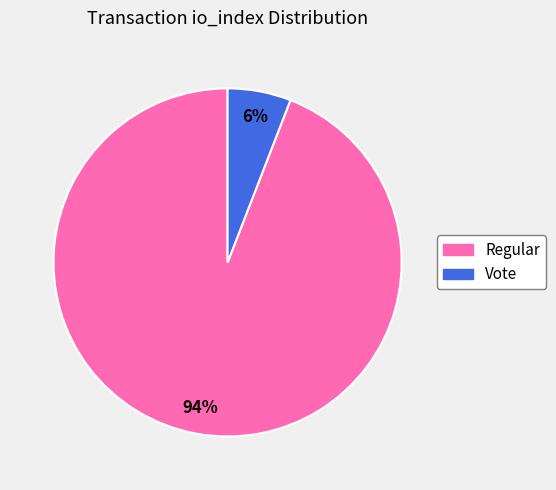

How many segments does this pie chart have?

2